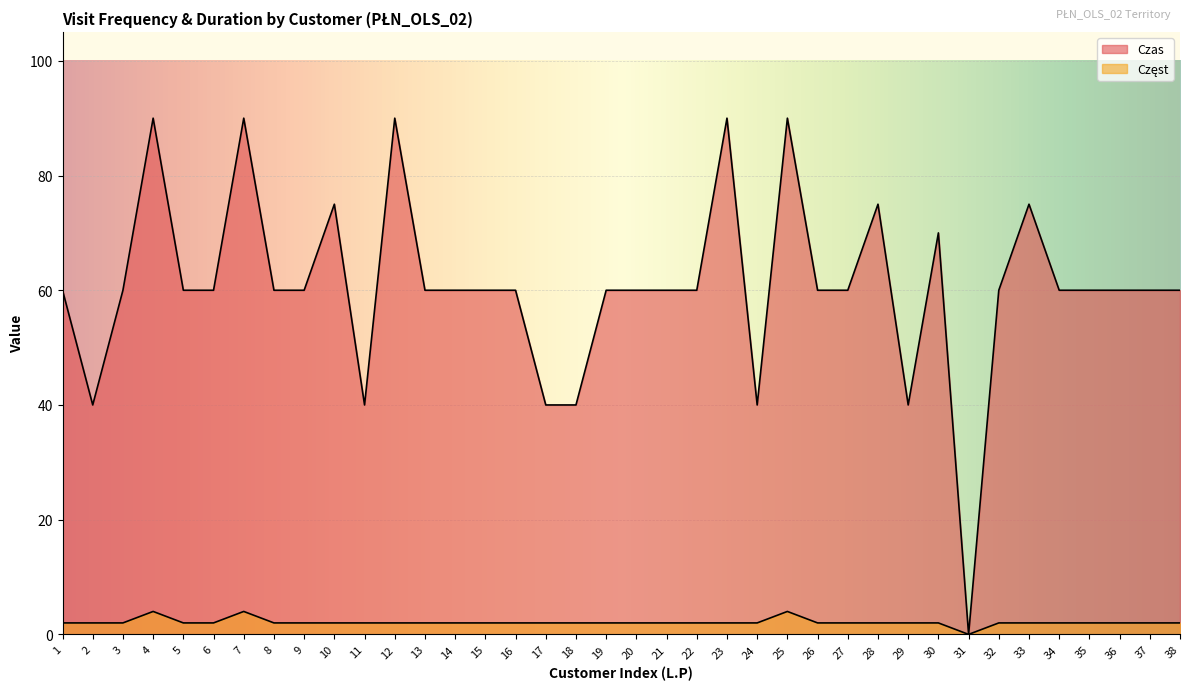

True or false: Częst and Czas intersect in this chart.

False